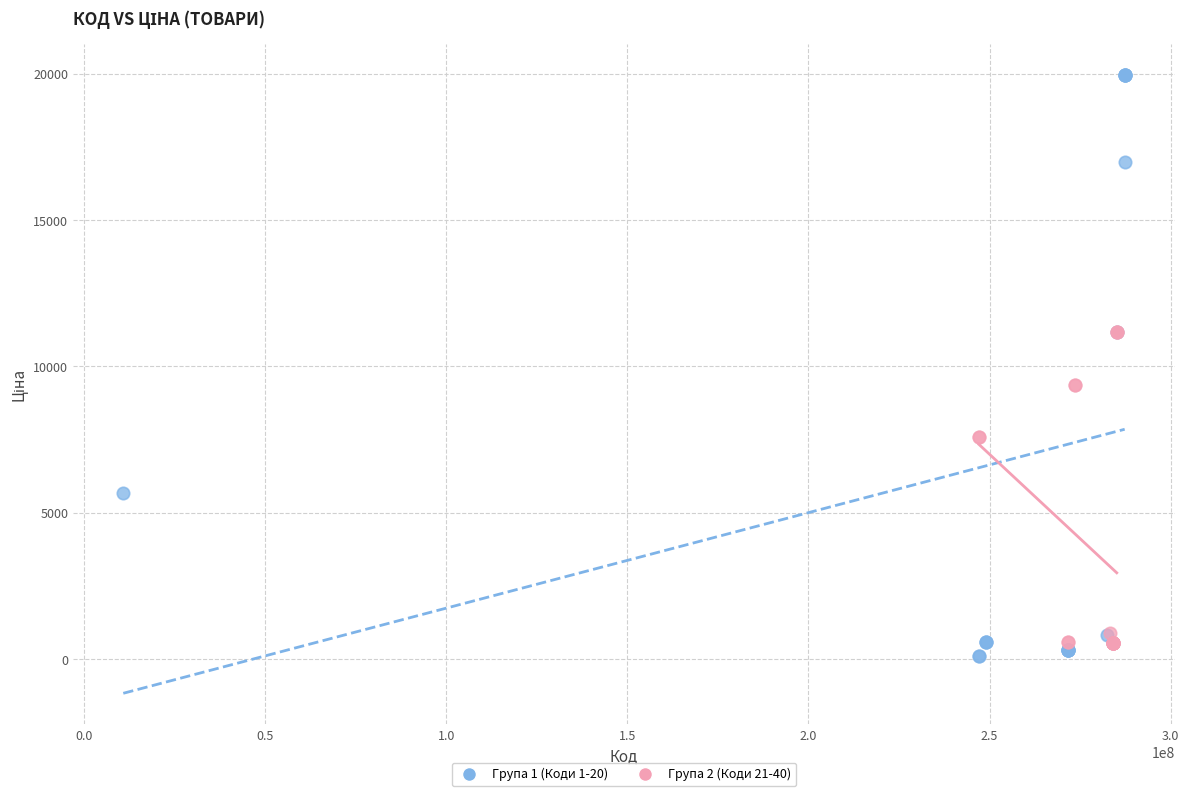

Which series contains the lowest Y value?

Група 1 (Коди 1-20)